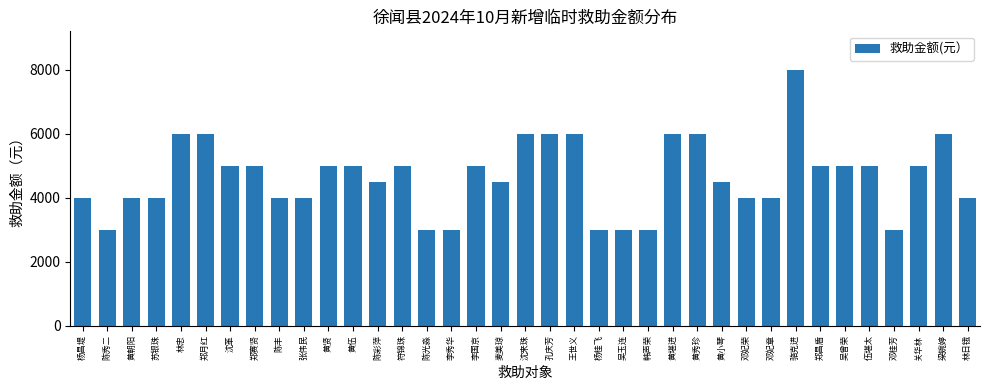

Count the number of data series in this chart.

1